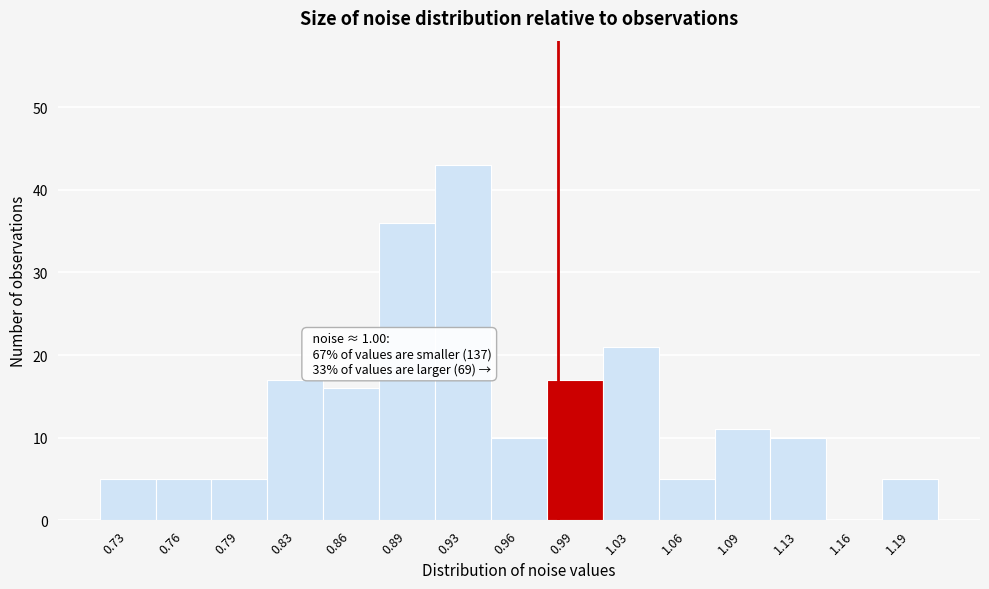

Reading left to right, transcribe all the data shown in this chart.

0.73=5	0.76=5	0.79=5	0.83=17	0.86=16	0.89=36	0.93=43	0.96=10	0.99=17	1.03=21	1.06=5	1.09=11	1.13=10	1.16=0	1.19=5